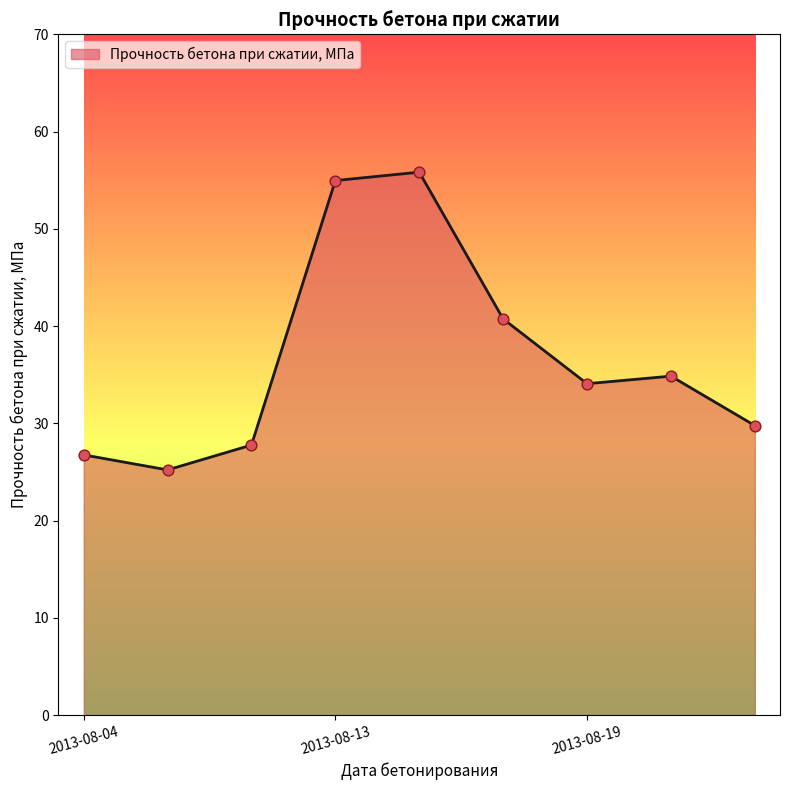

What is the minimum value shown in the chart?

25.2